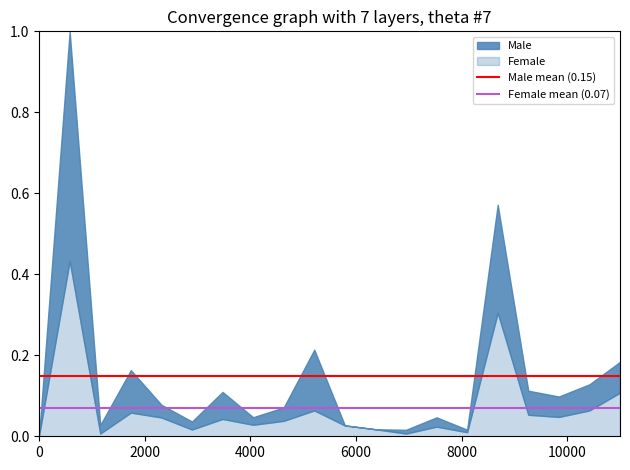

Between 2000 and 0, which is larger?

2000